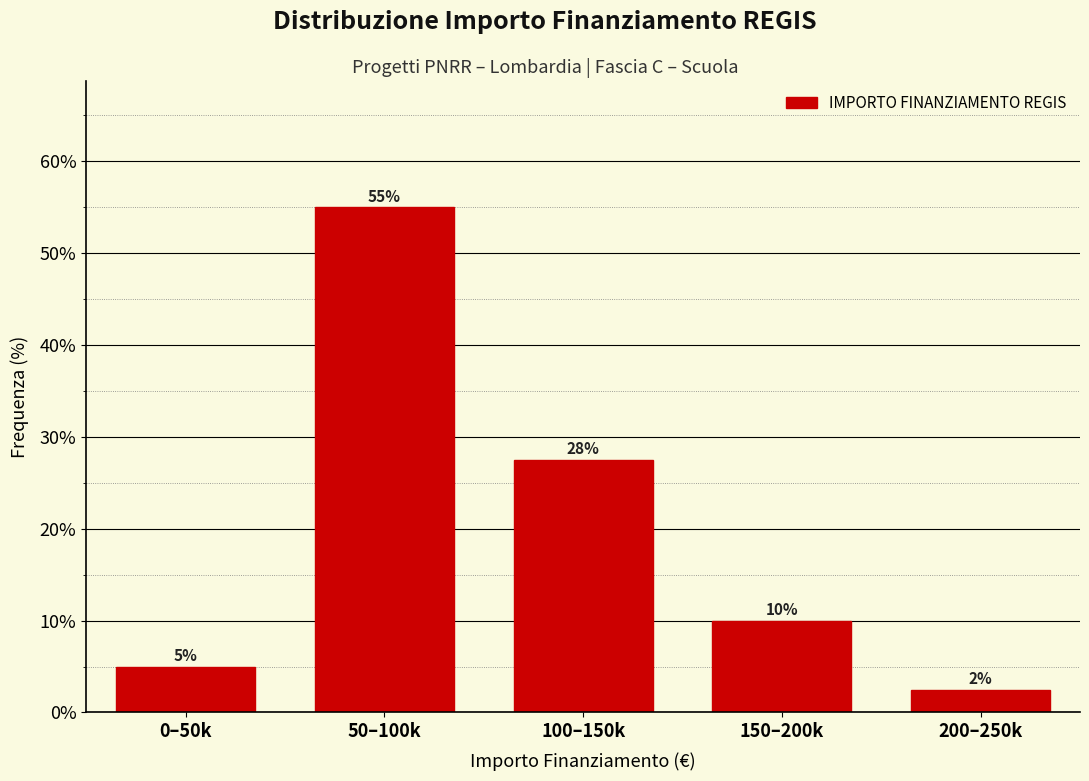

Between 100–150k and 200–250k, which is larger?

100–150k